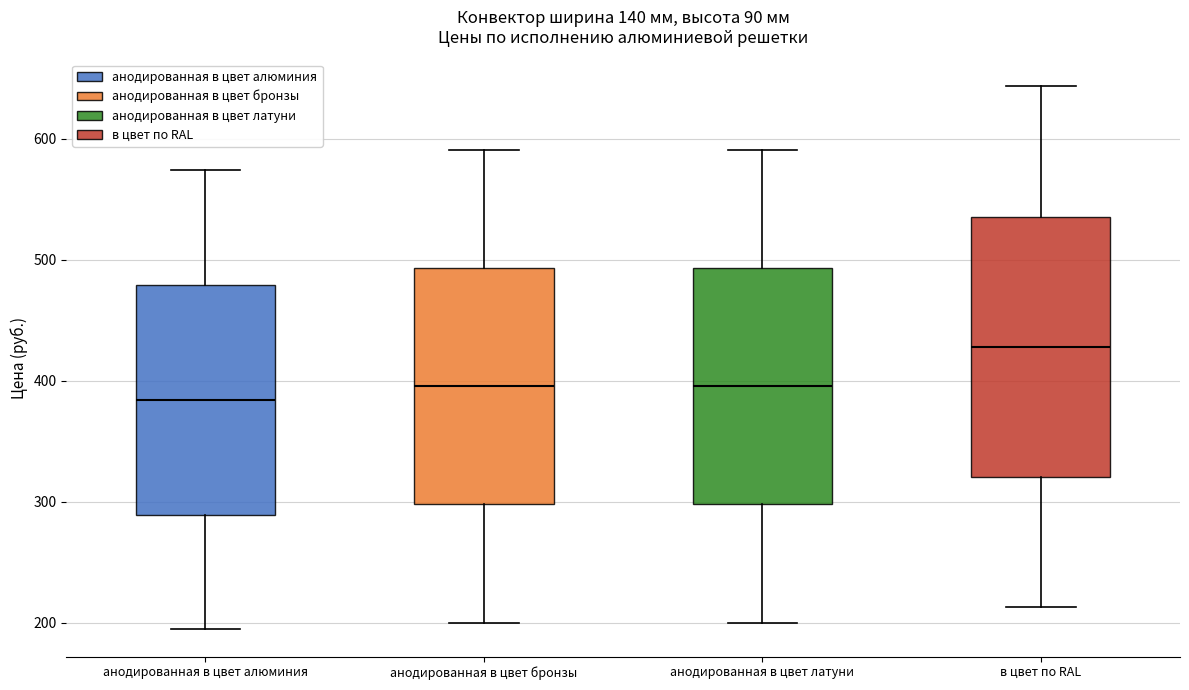

Which box's median line is the highest?

в цвет по RAL